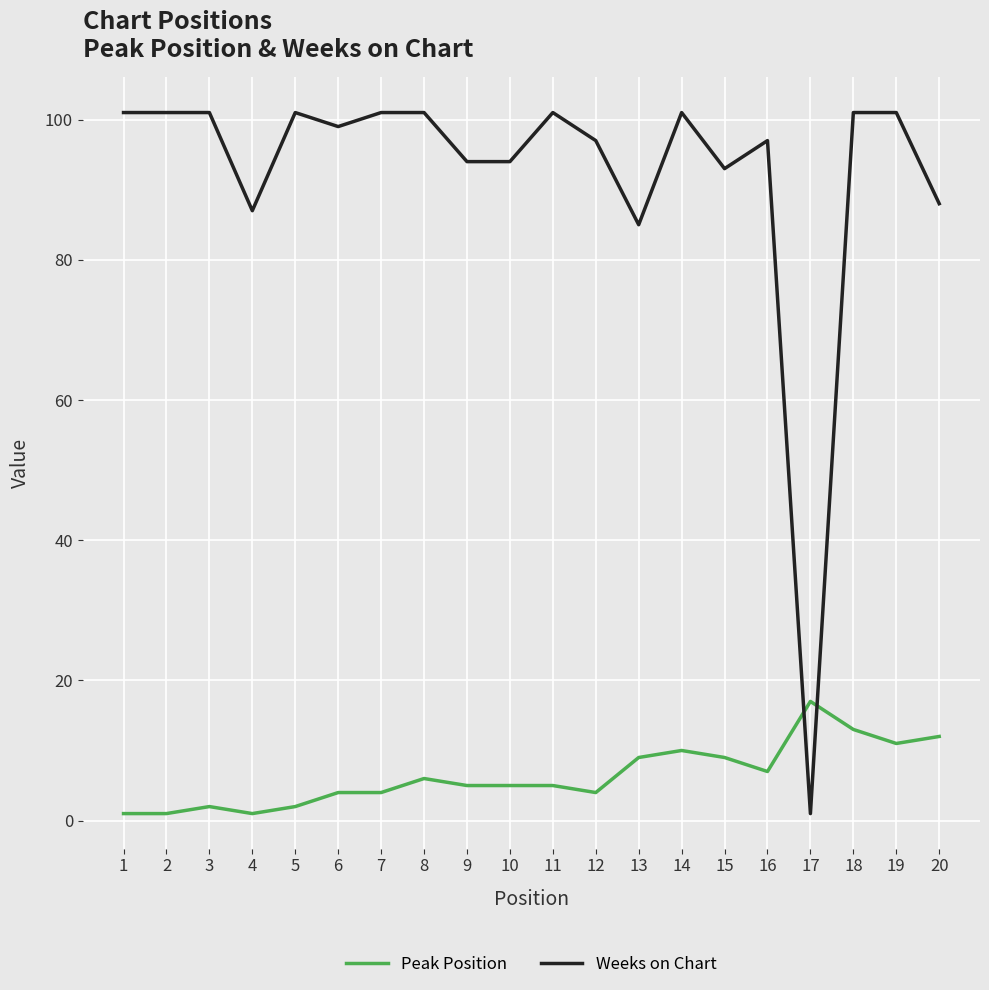

How many lines are shown in the chart?

2